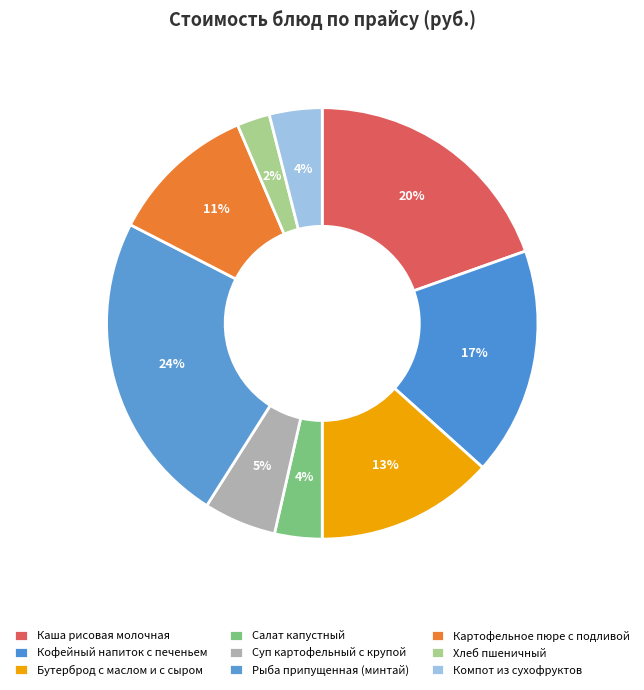

To the nearest percent, what percentage of the pie is Кофейный напиток с печеньем?

17%